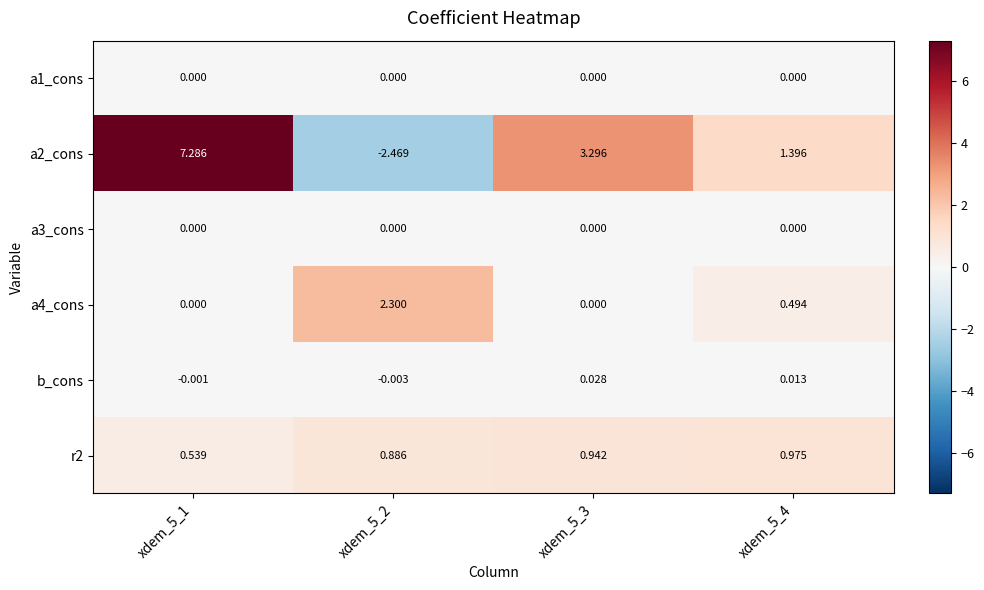

Count the number of data series in this chart.

6